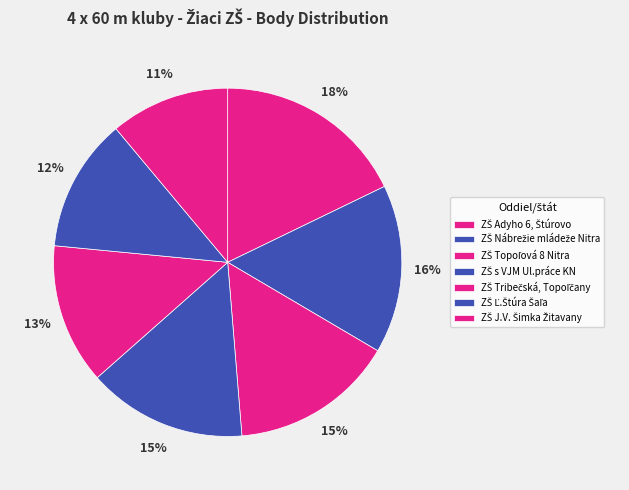

Count the number of slices in the pie.

7